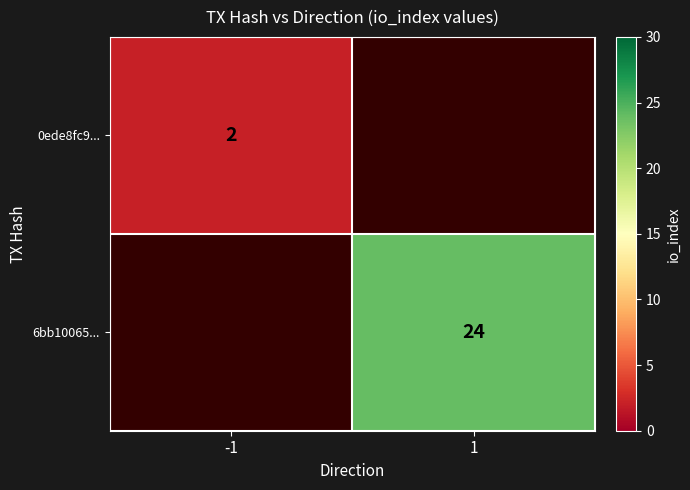

Is it true that 0ede8fc9... equals 3.0 at -1?

False